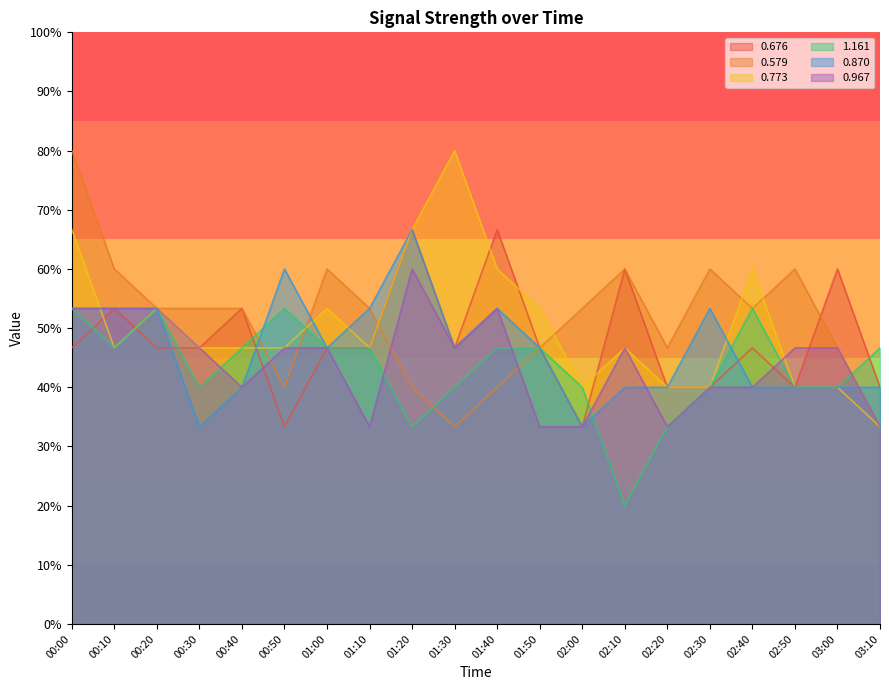

Where is the first local minimum for 0.773?

00:10